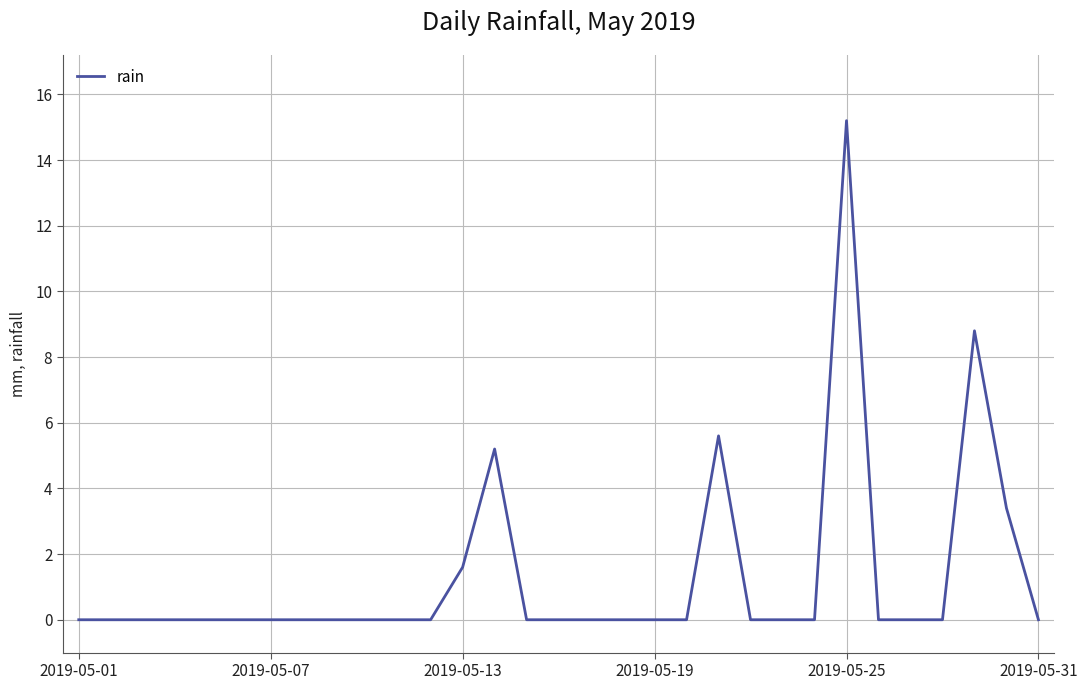

What is the maximum value shown in the chart?

15.2